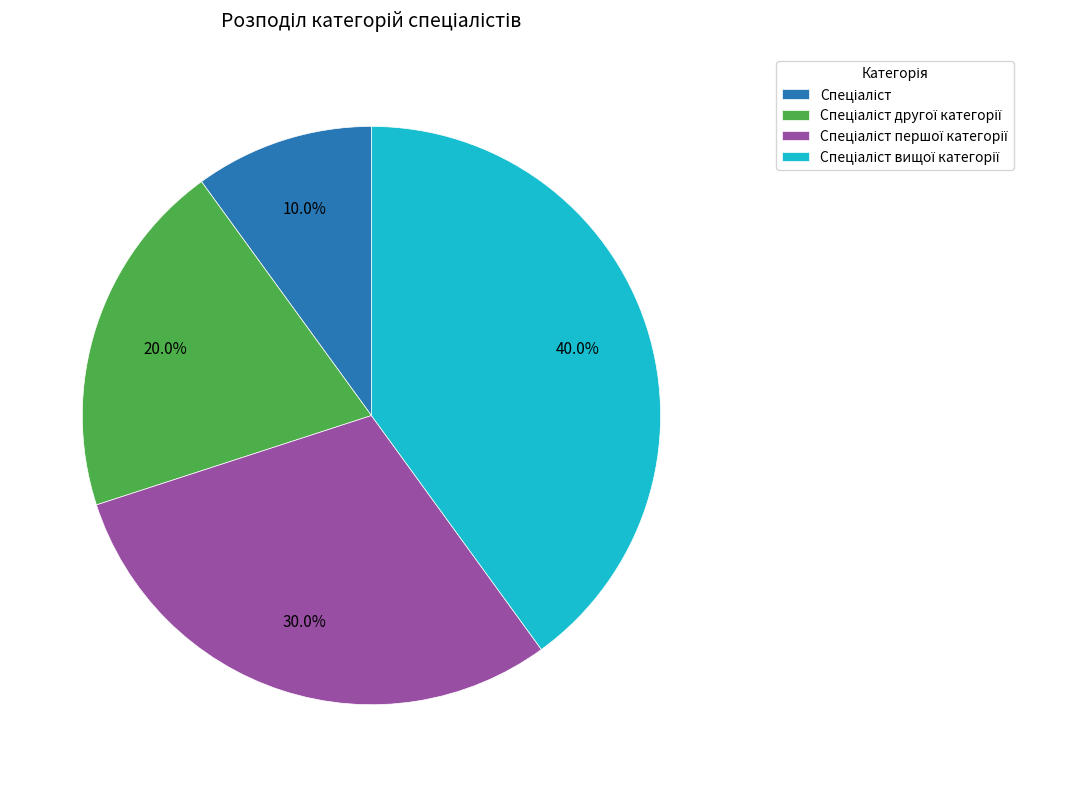

Is there any slice that represents more than half of the pie?

No